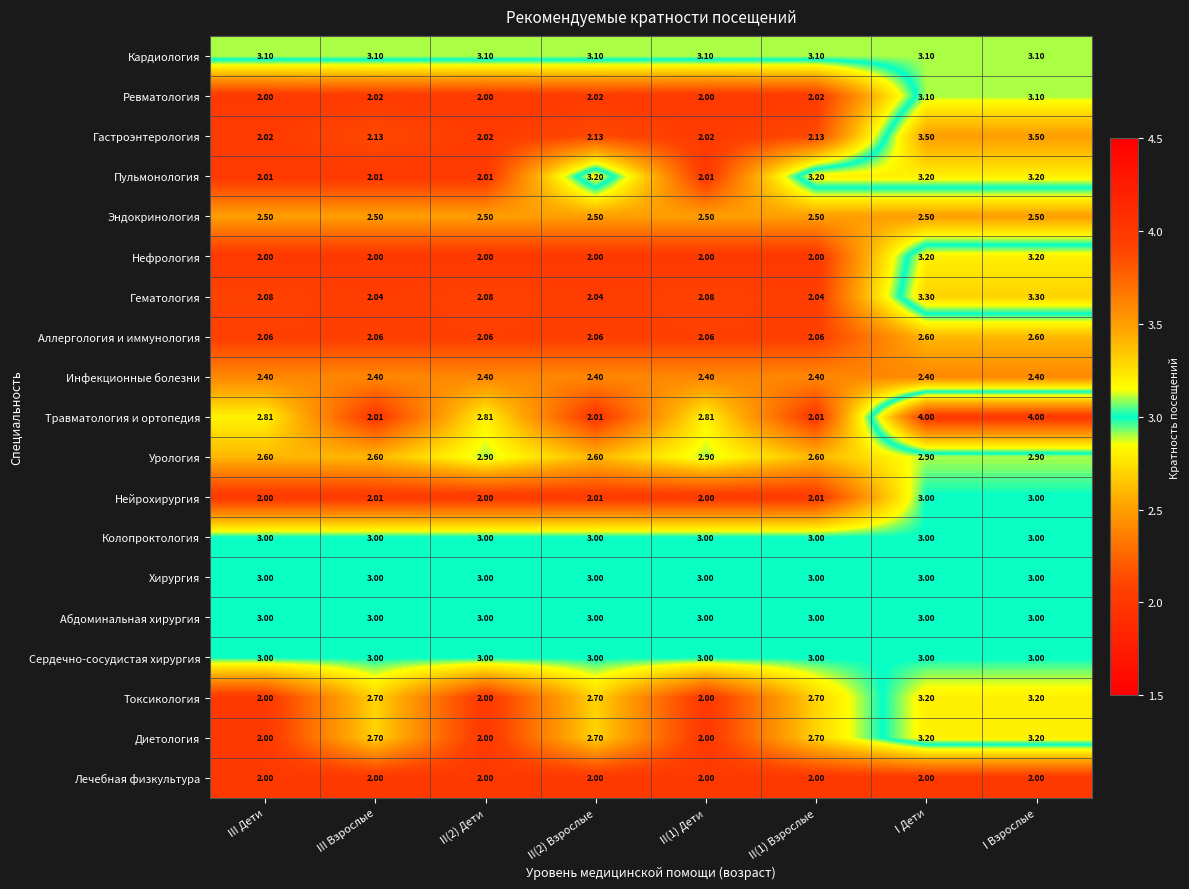

Which series has the largest total across all categories?

Кардиология